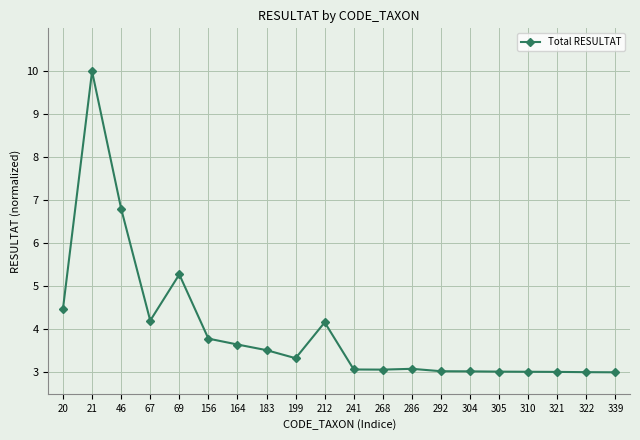

What is the difference between the maximum and second lowest values?

7.0